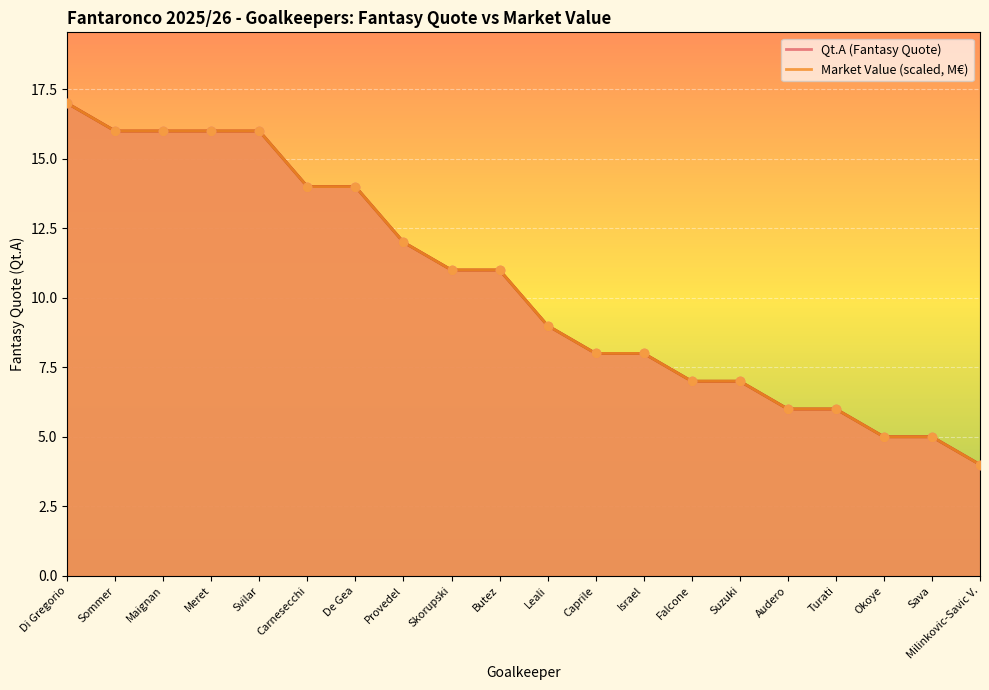

At which category is the sum across all series the highest?

Di Gregorio